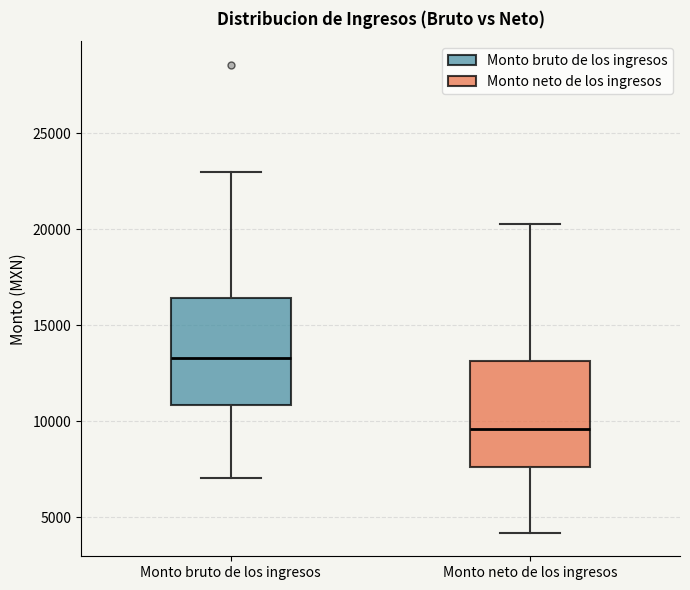

Where does the lower whisker of the box for Monto neto de los ingresos end on the y-axis? The values are not printed on the chart, so give them approximately, as read against the axis.

4000